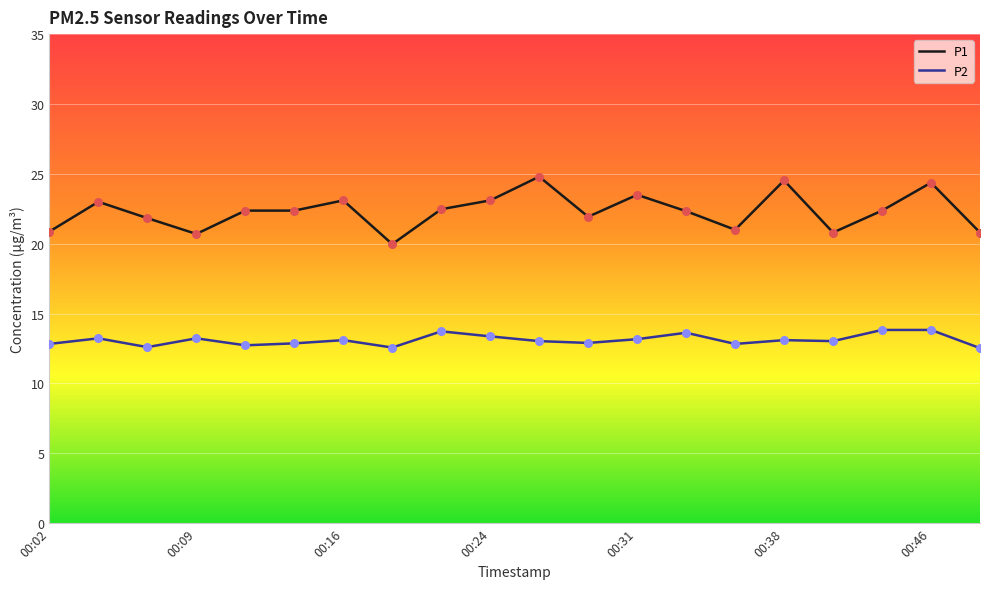

List the series in order of their peak value, lowest first.

P2, P1